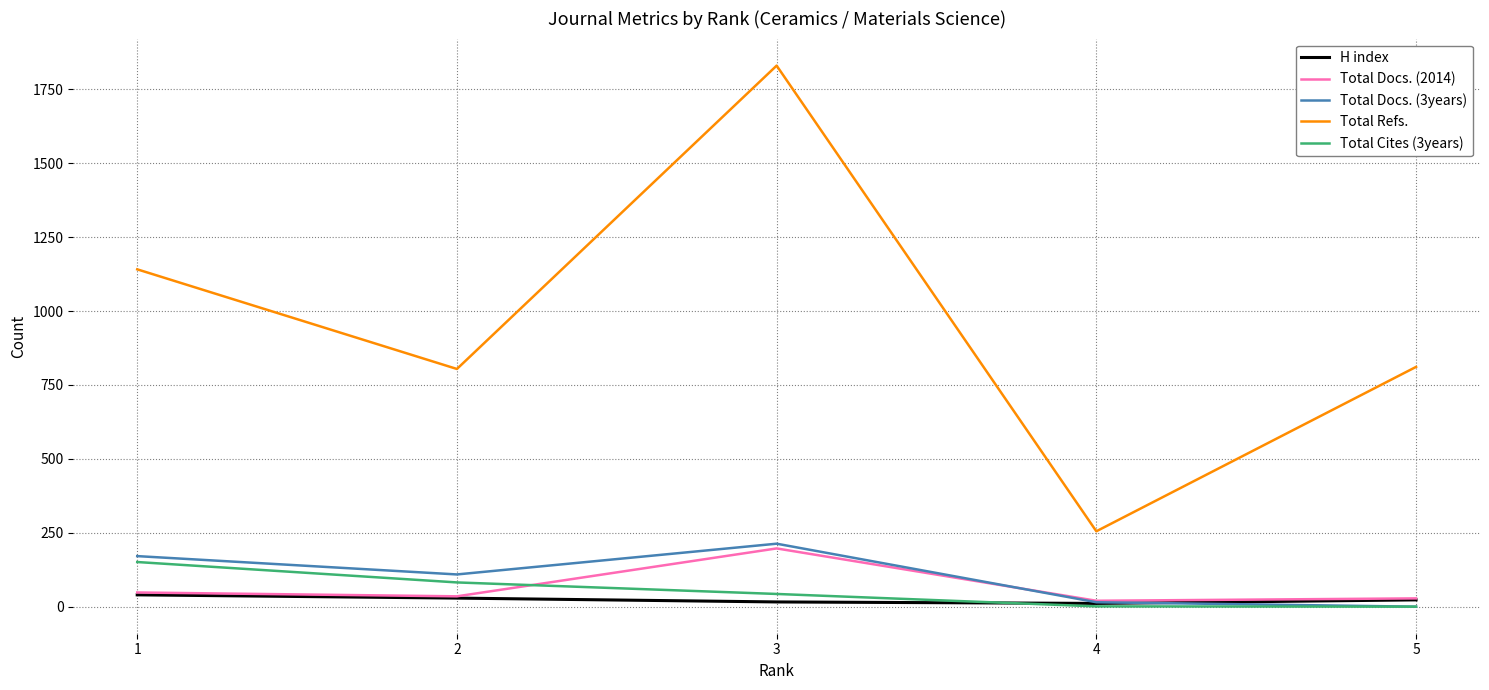

What value does the Total Docs. (3years) series have at 2?

109